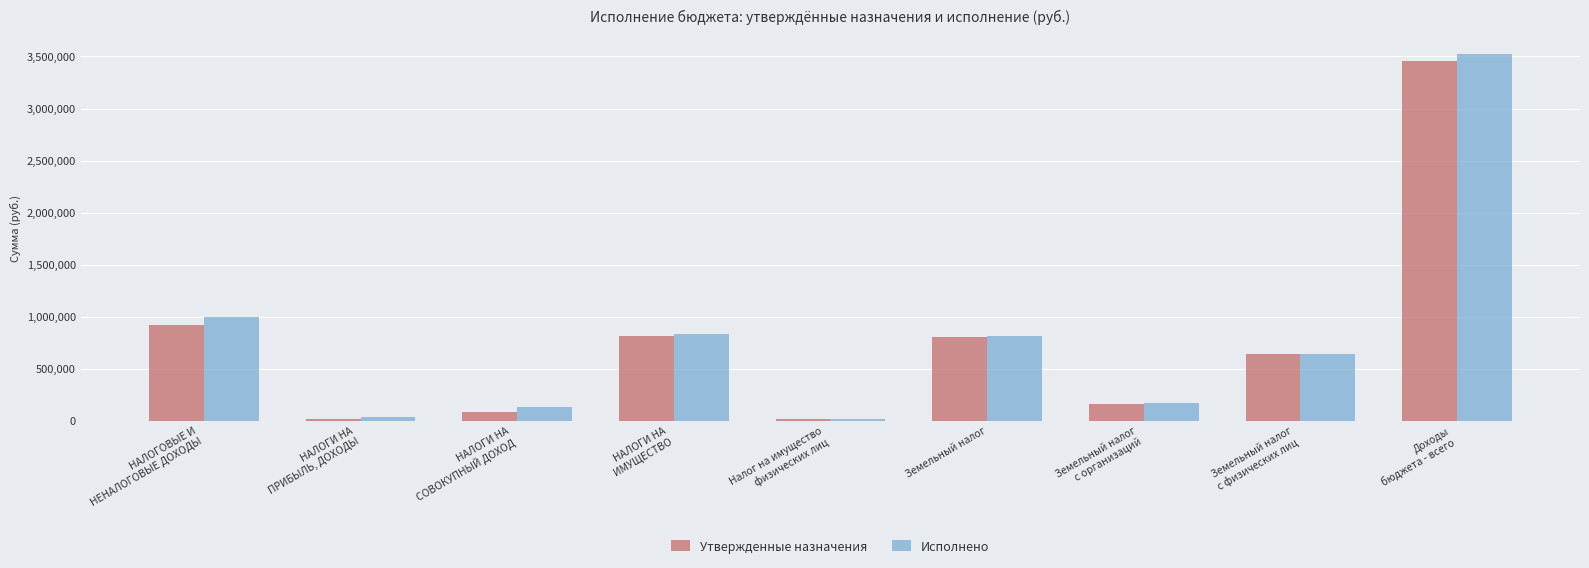

What is the value of the Утвержденные назначения bar at the 2nd from the left?

21000.0